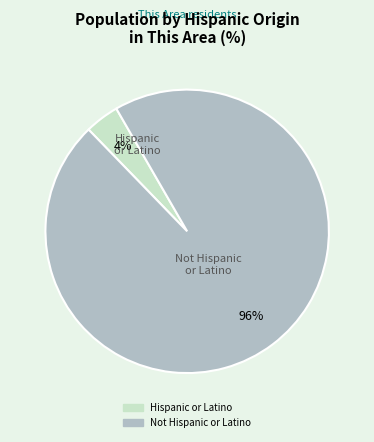

Is the sum of Hispanic or Latino and Not Hispanic or Latino greater than half?

Yes